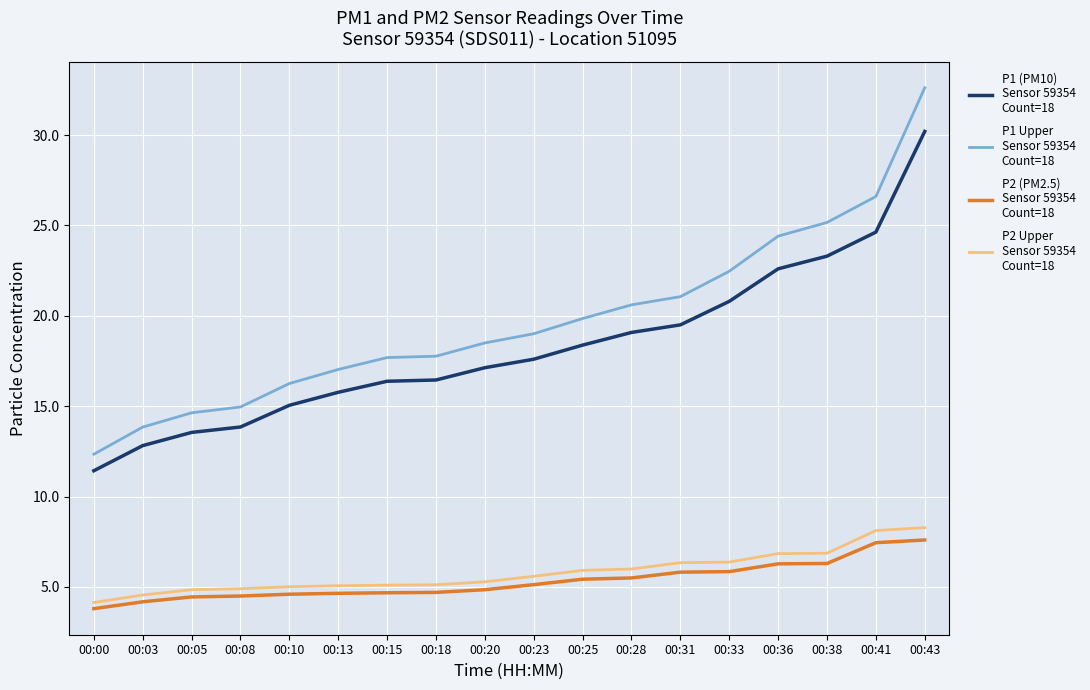

What is the total value across all series at 00:18?

44.0